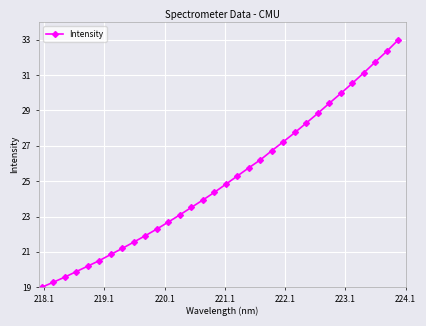

Count the number of values greater than 24.

17